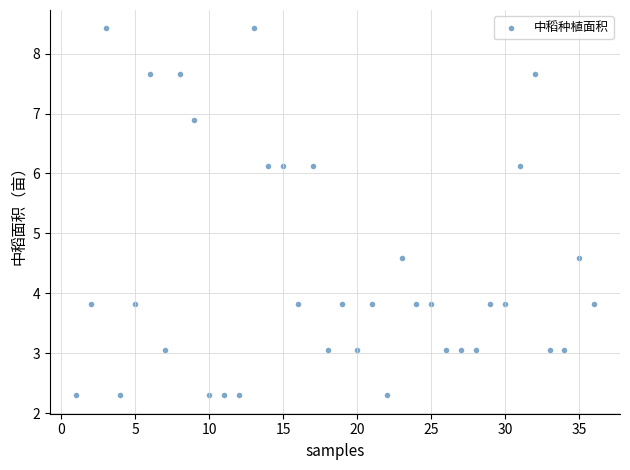

What is the range of Y values (max minus min)?

6.1